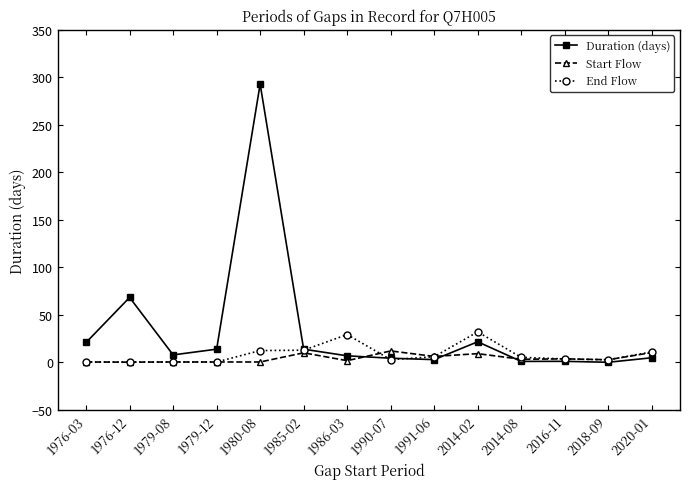

What is the maximum value for Start Flow?

12.1